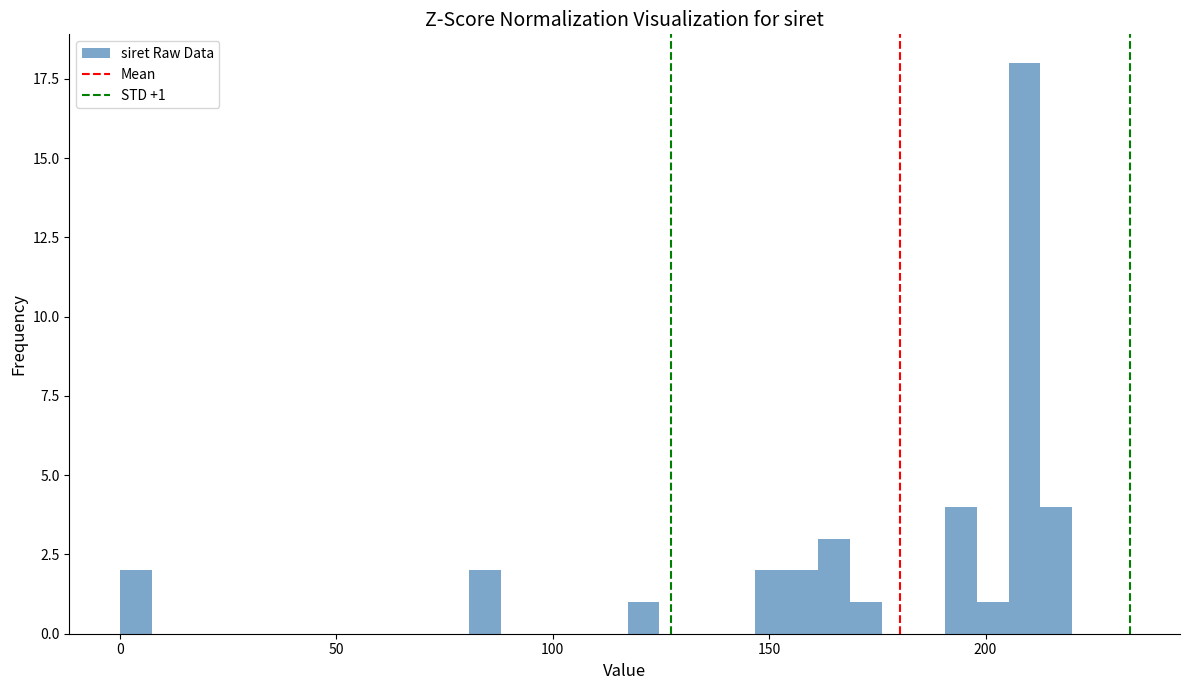

Around what value on the x-axis is the tallest bar? Give the approximate position of its centre, as read against the axis.

210